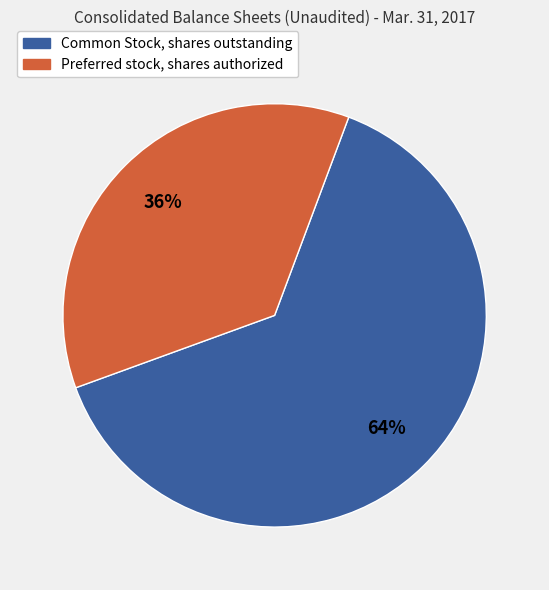

How many slices are in this pie chart?

2